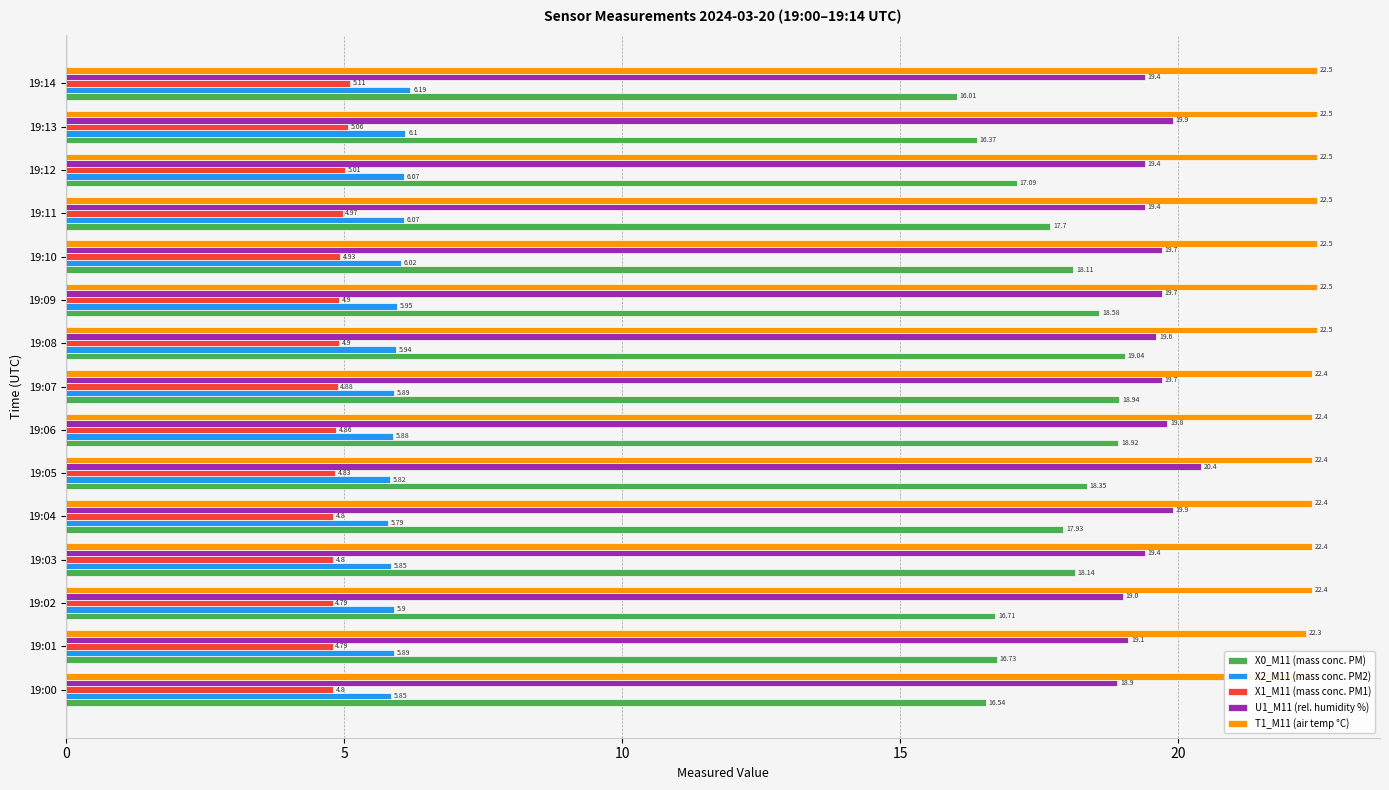

What is the value of the X1_M11 (mass conc. PM1) bar at the 1st from the left?

4.8